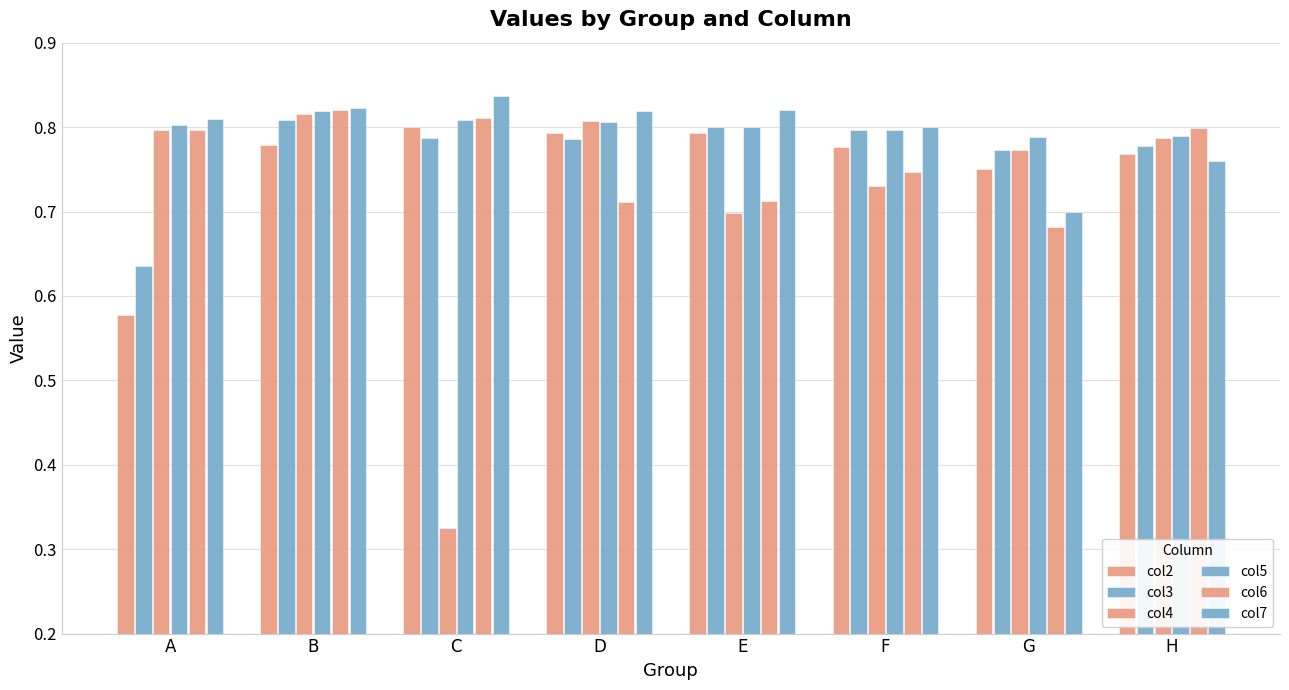

What is the value of the col3 bar at the 5th from the left?

0.8